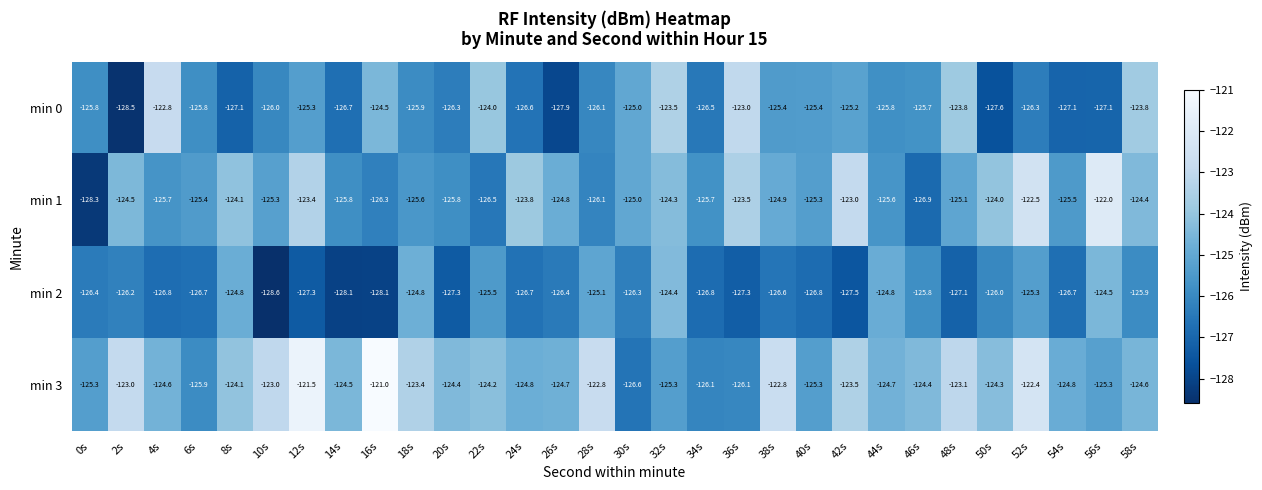

At 34s, list the series in order from smallest to largest.

min 2, min 0, min 3, min 1